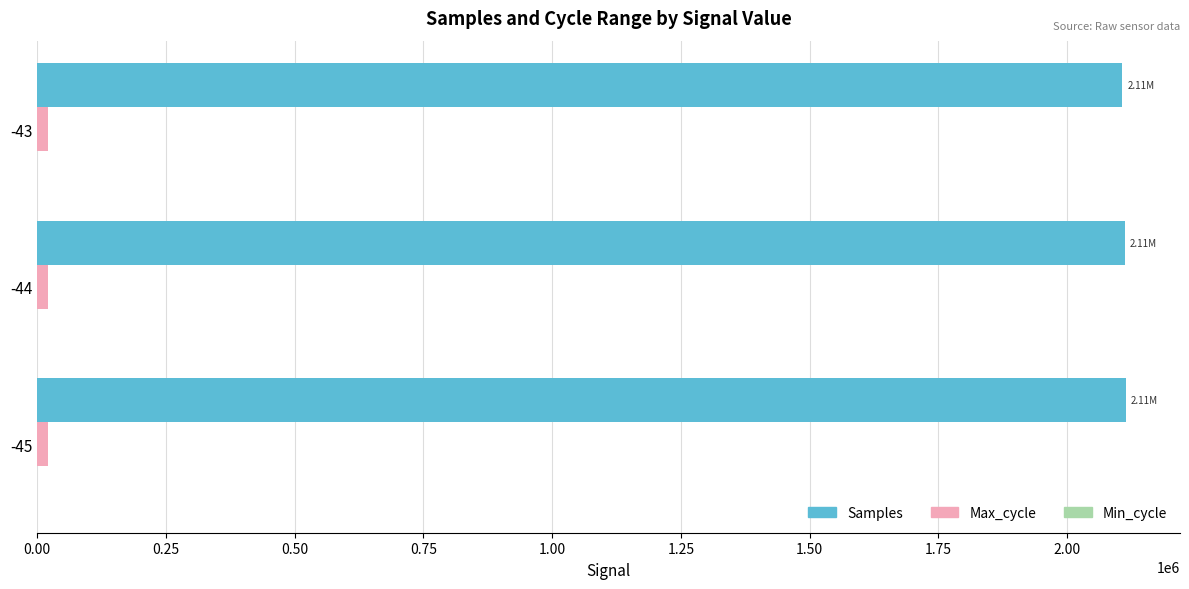

Count the number of data series in this chart.

3